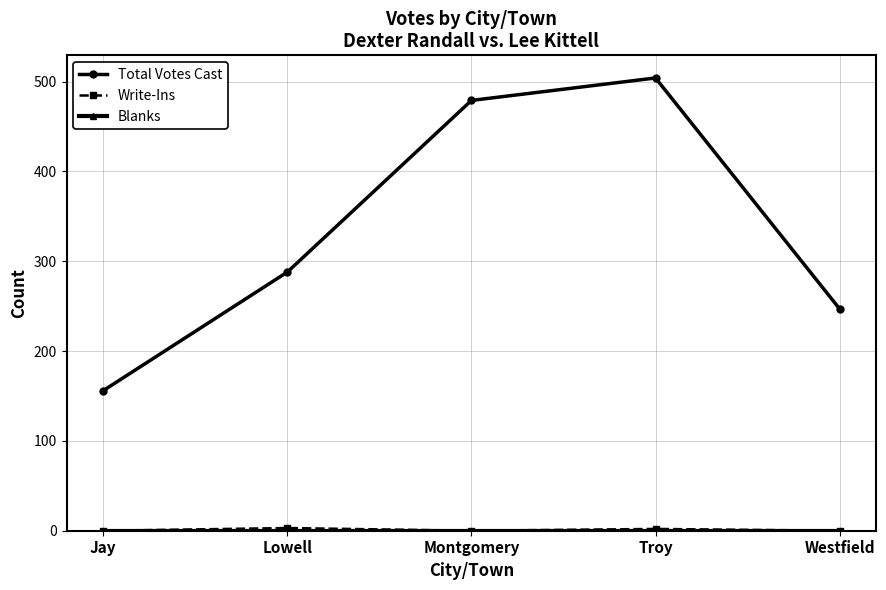

Which label corresponds to the largest value in the chart?

Troy